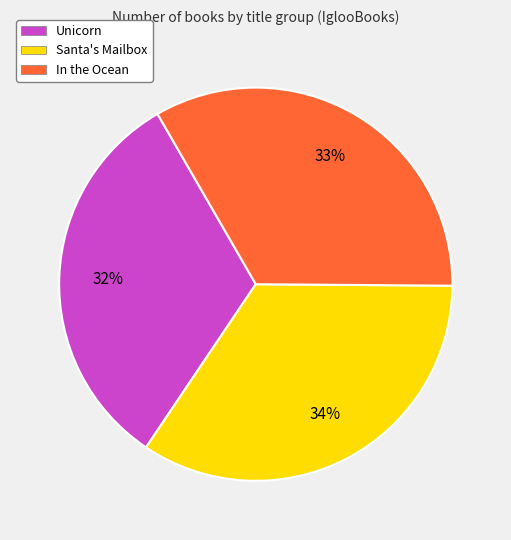

How many slices are in this pie chart?

3